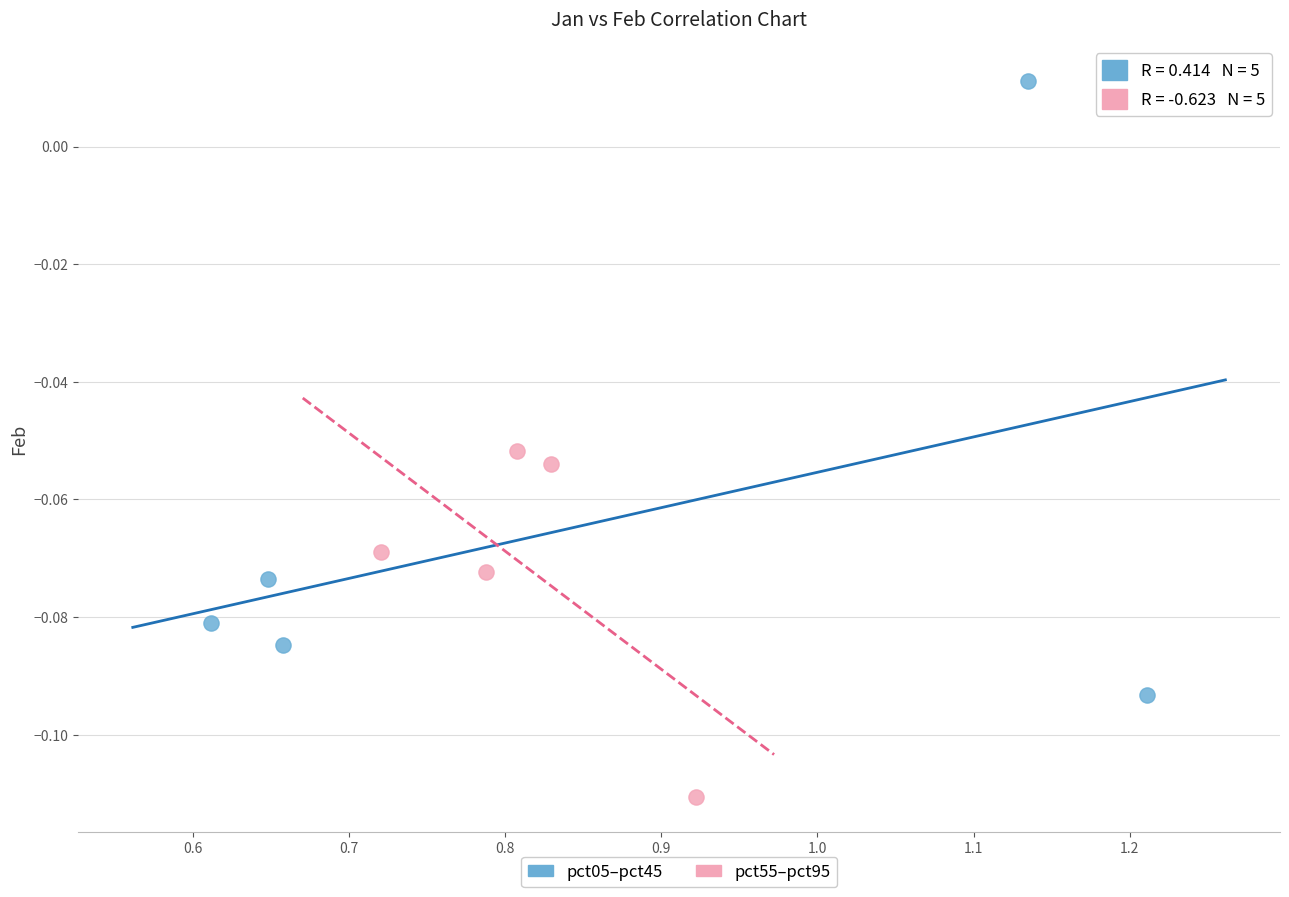

Which series reaches the minimum Y coordinate?

pct55–pct95